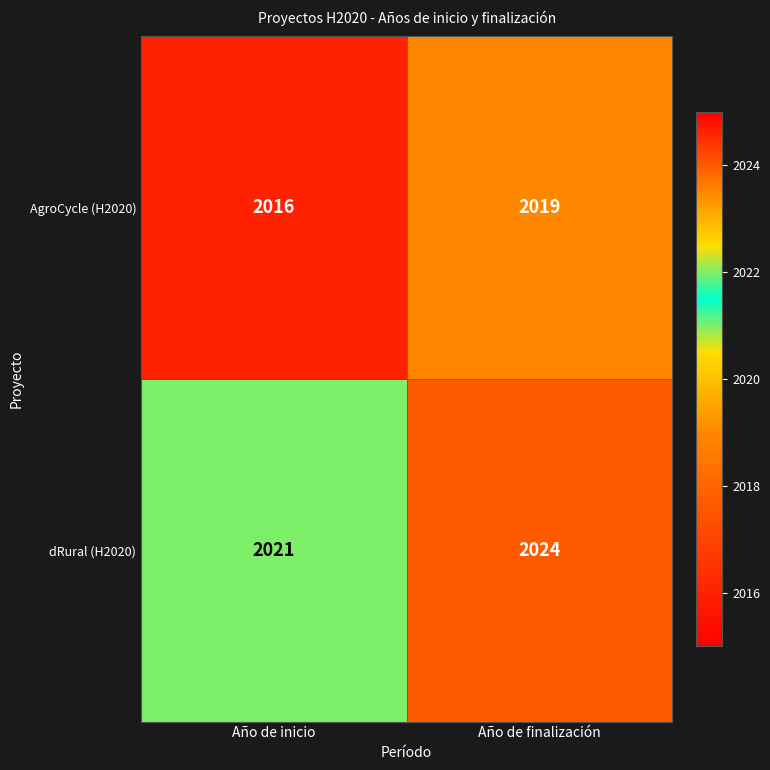

The AgroCycle (H2020) series shows 1181 at Año de inicio. True or false?

False